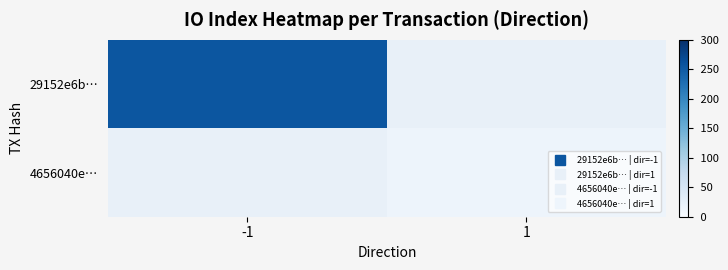

At which category does the chart reach its peak across all series?

-1